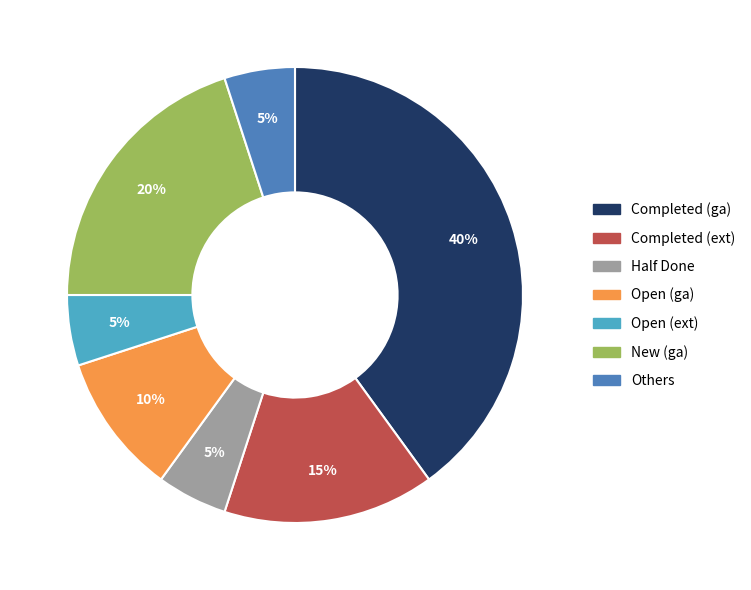

Does any single category account for the majority?

No